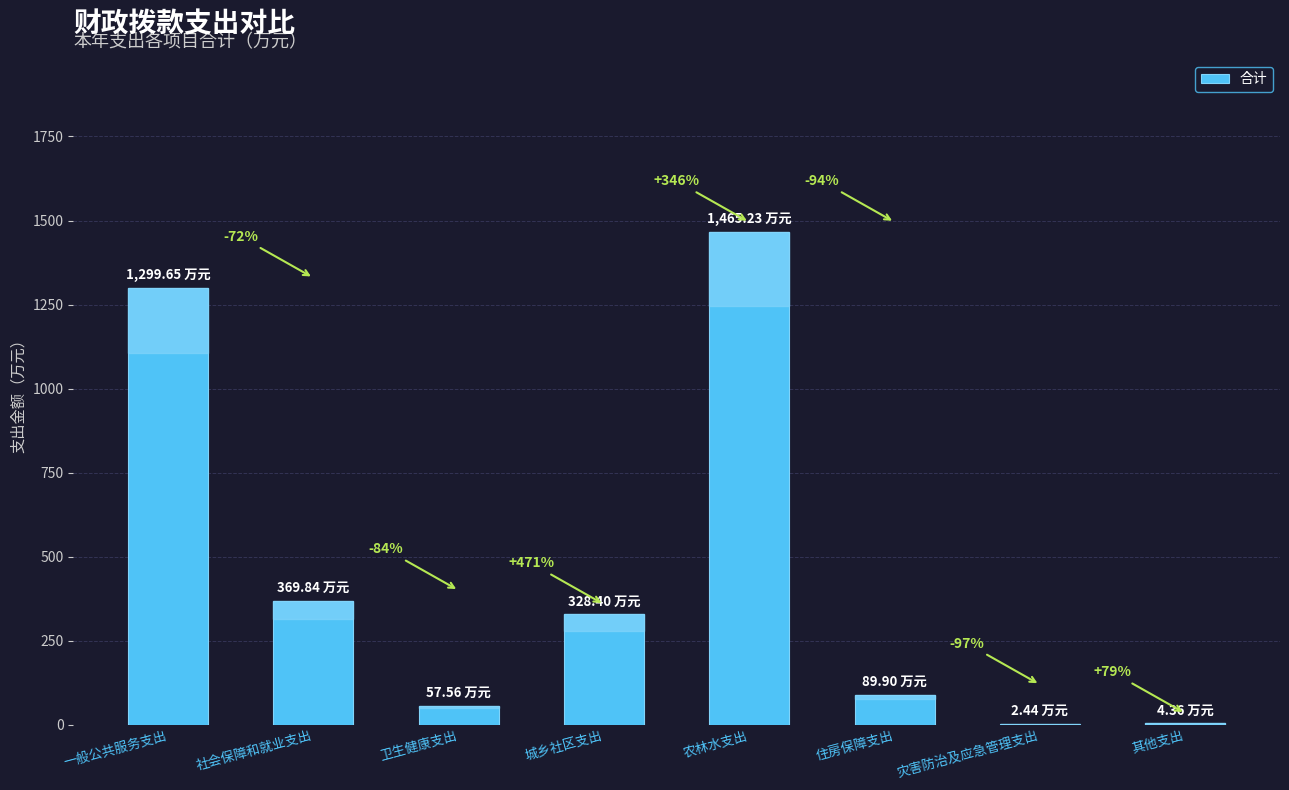

What is the ratio of the value at 城乡社区支出 to the value at 其他支出?

75.3